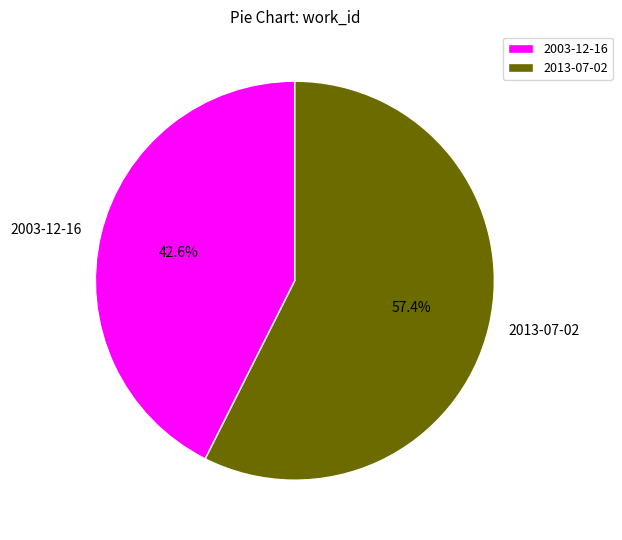

Between 2003-12-16 and 2013-07-02, which is larger?

2013-07-02